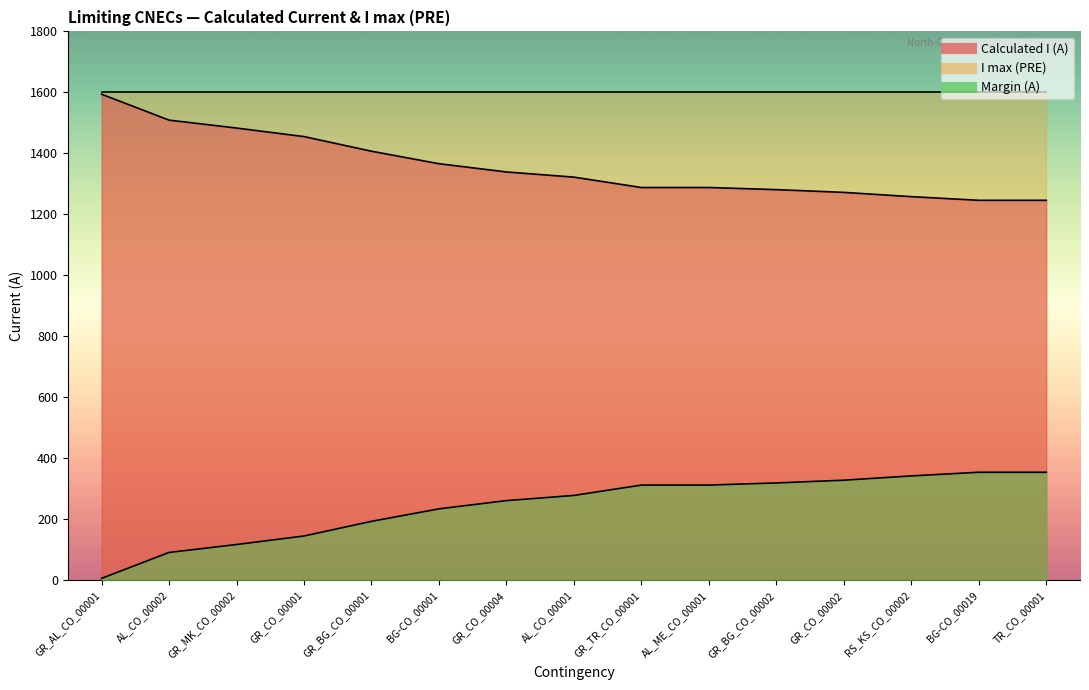

How many distinct data groups are displayed?

3